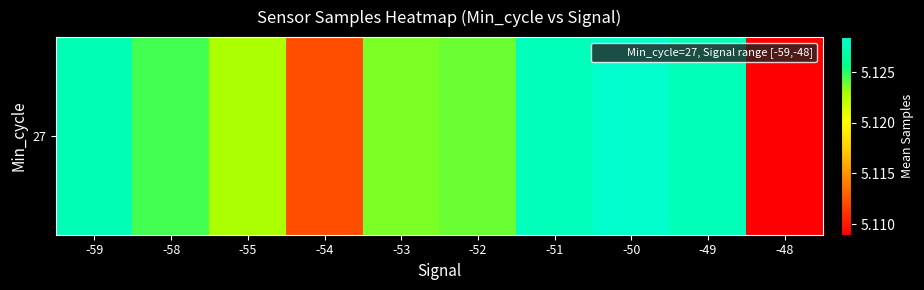

True or false: the data shows 5122821.8 at -55.

True